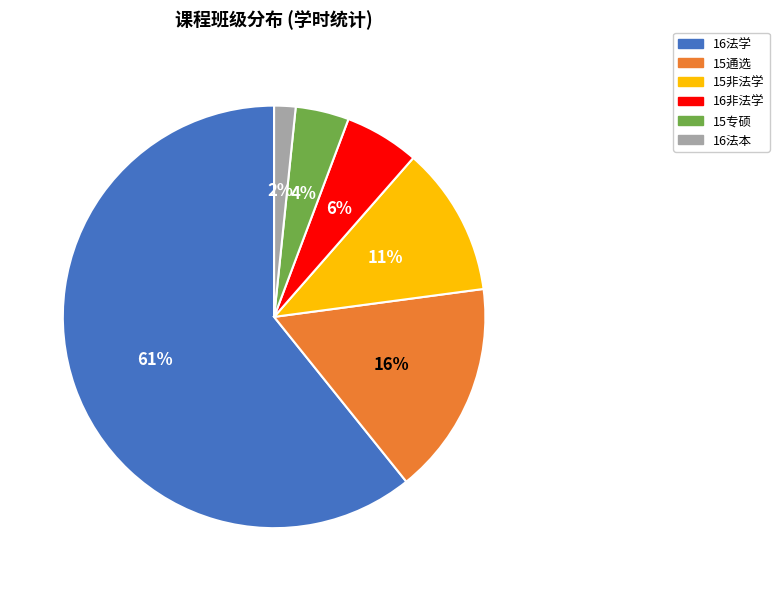

To the nearest percent, what is the average slice percentage?

17%